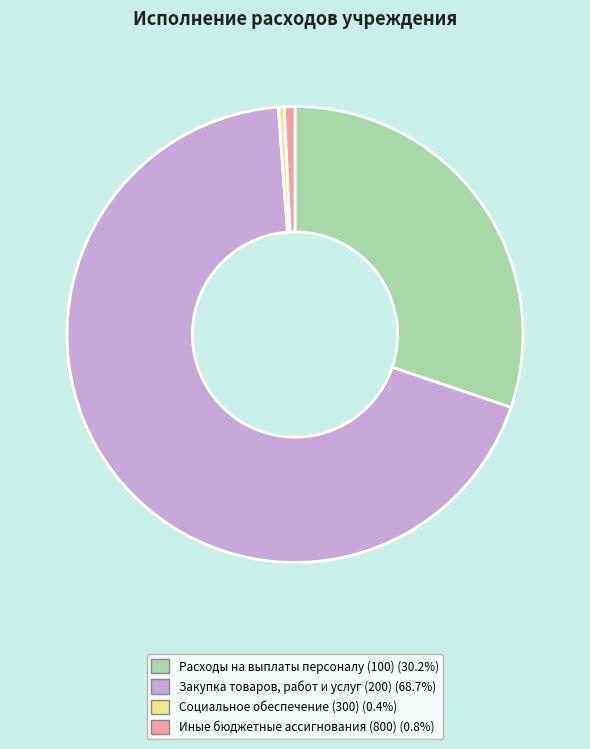

Combined, do Закупка товаров, работ и услуг (200) and Расходы на выплаты персоналу (100) account for over 50%?

Yes